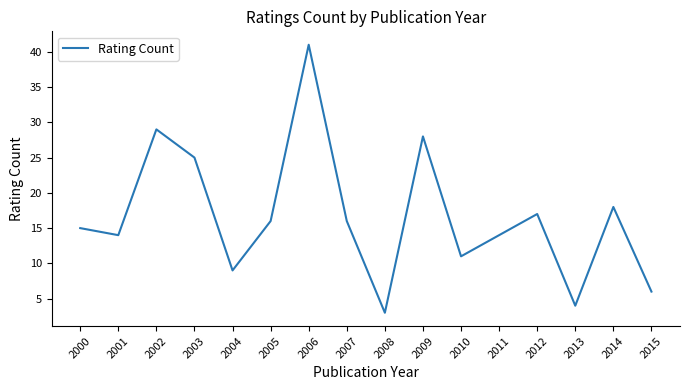

At which category does the data reach its first local peak?

2002